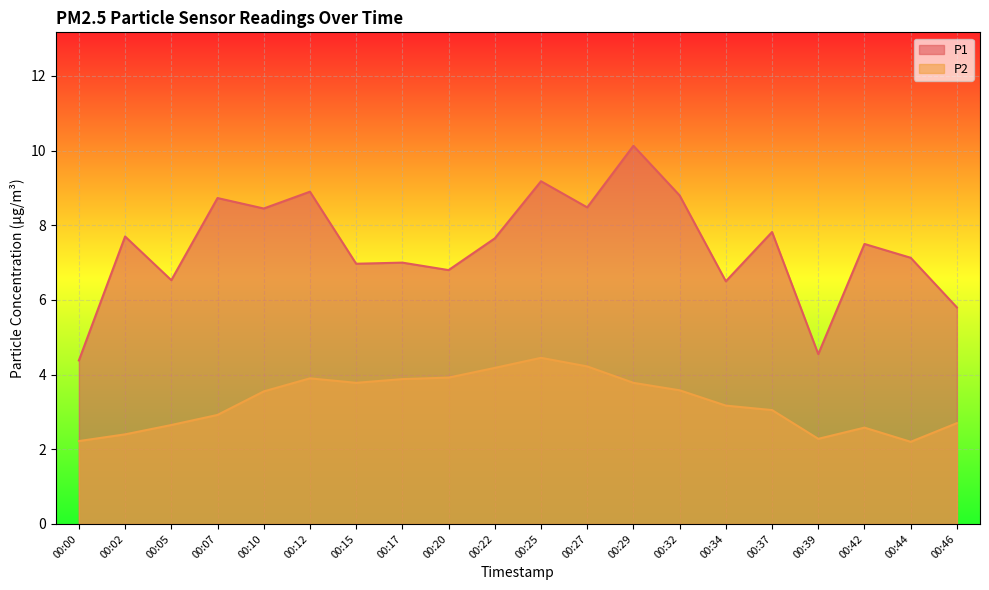

List the series in order of their peak value, lowest first.

P2, P1